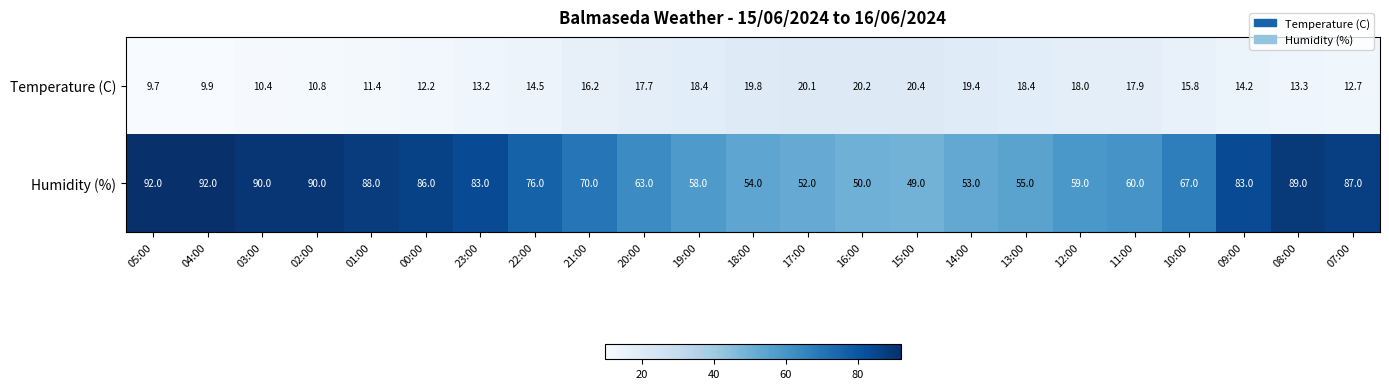

Which series has the largest total across all categories?

Humidity (%)